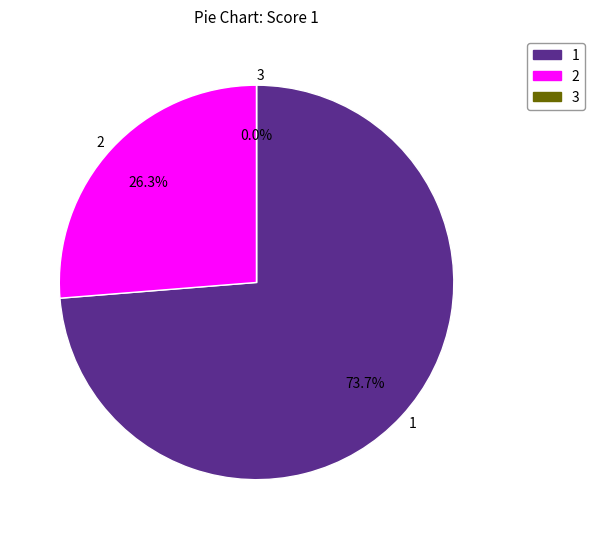

Which slice is the largest?

1